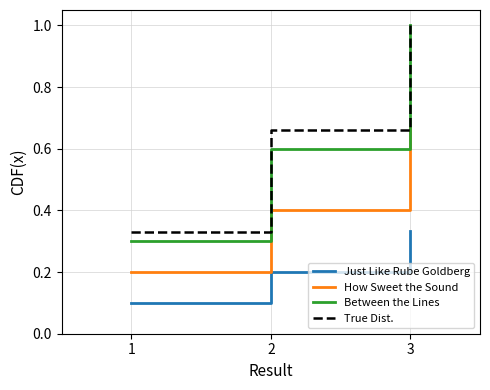

Which series has the widest spread of values?

Between the Lines